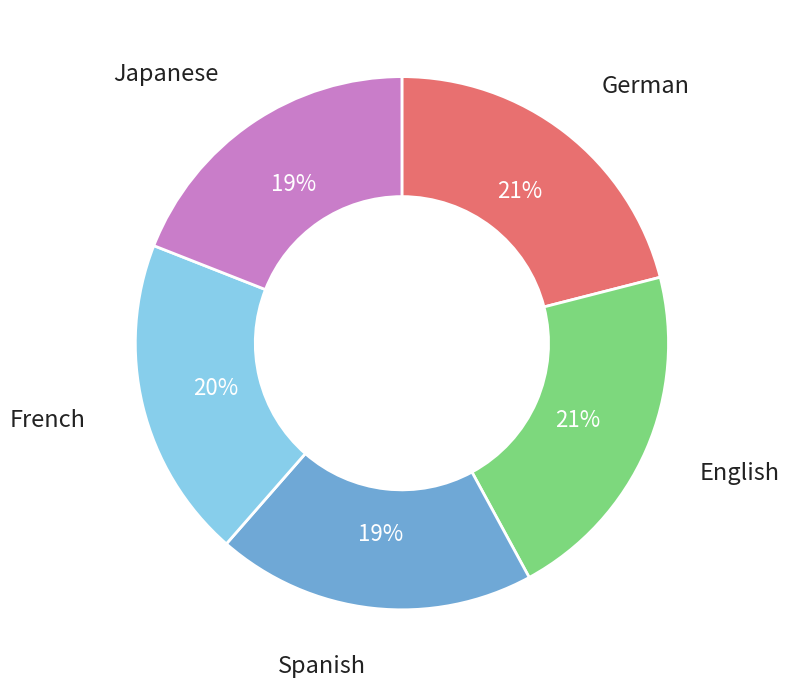

Is there a majority slice in this chart?

No